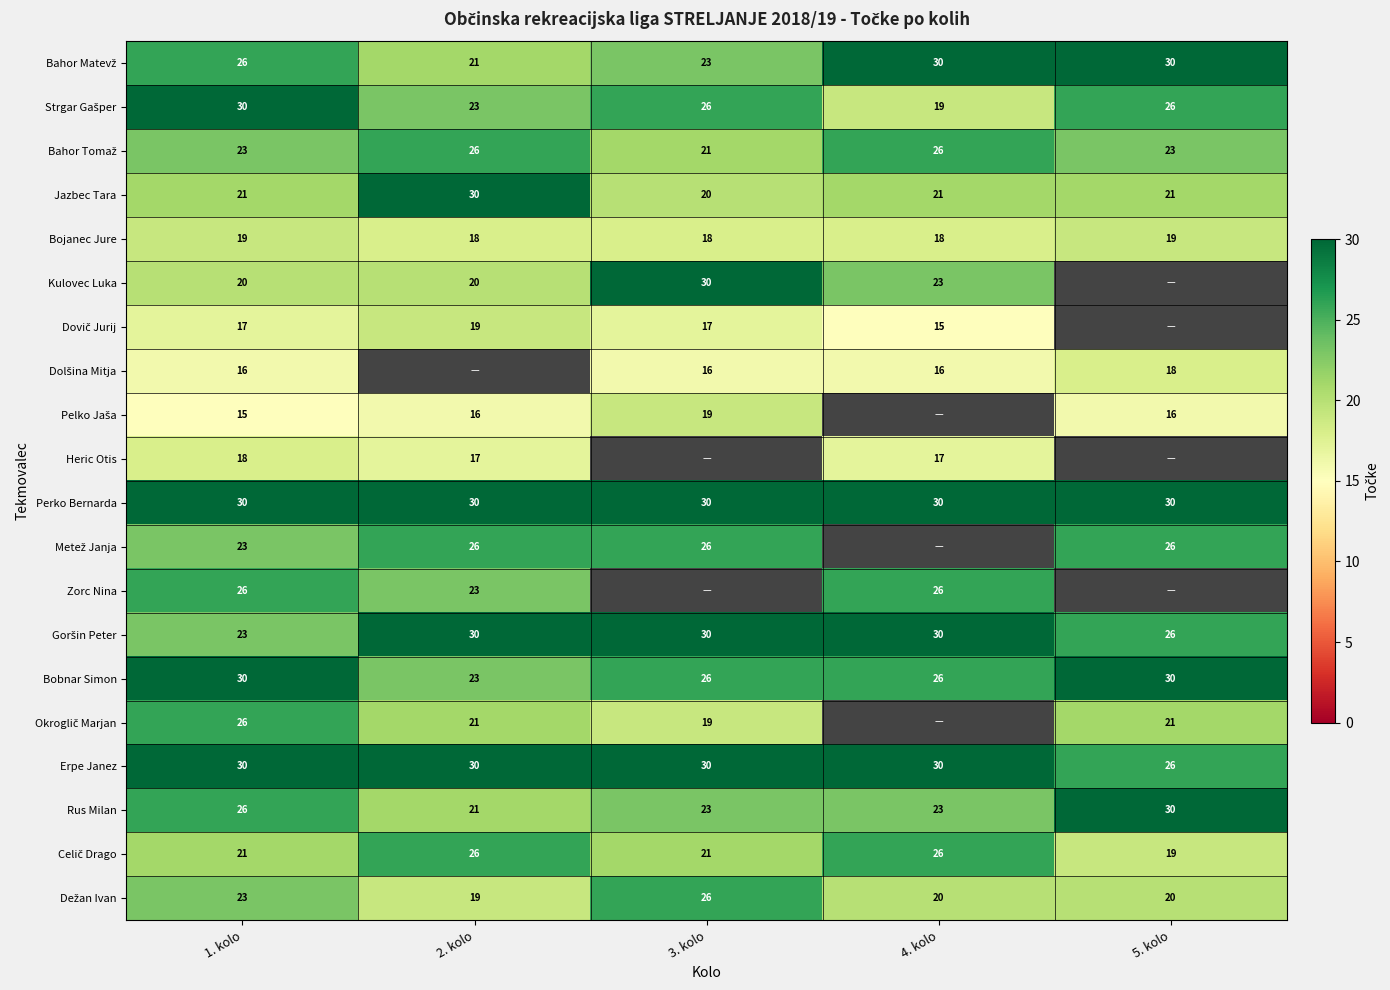

Is it true that Heric Otis equals 17 at 2. kolo?

True